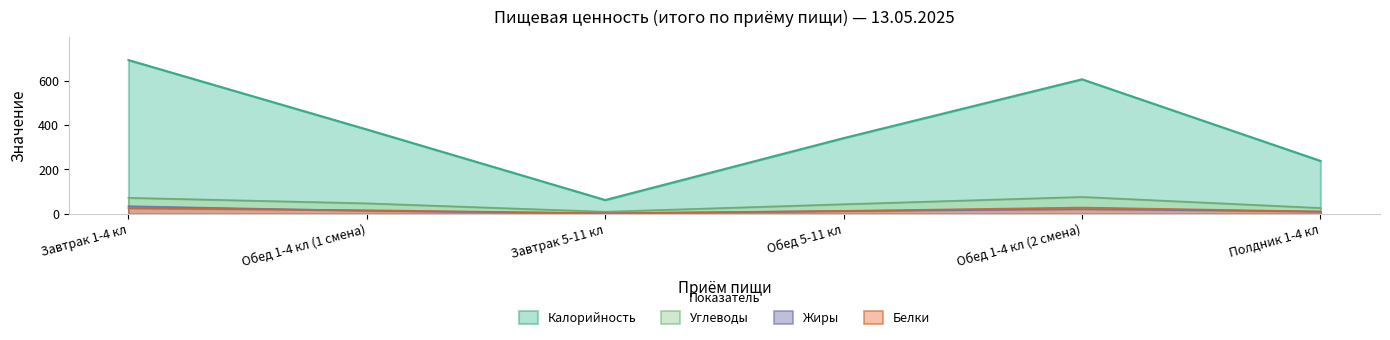

What are all the series names shown in the legend?

Калорийность, Углеводы, Жиры, Белки